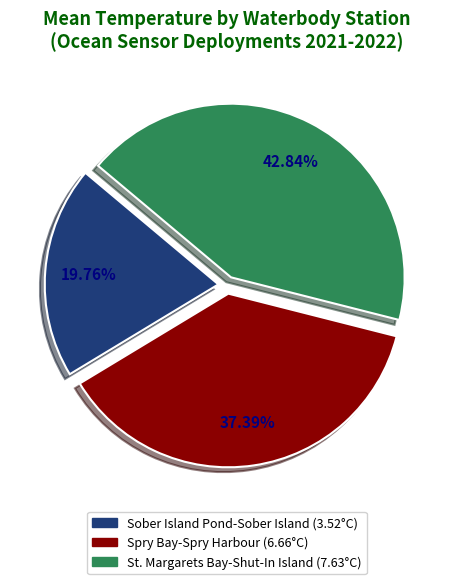

What is the smallest slice in the pie chart?

Sober Island Pond-Sober Island